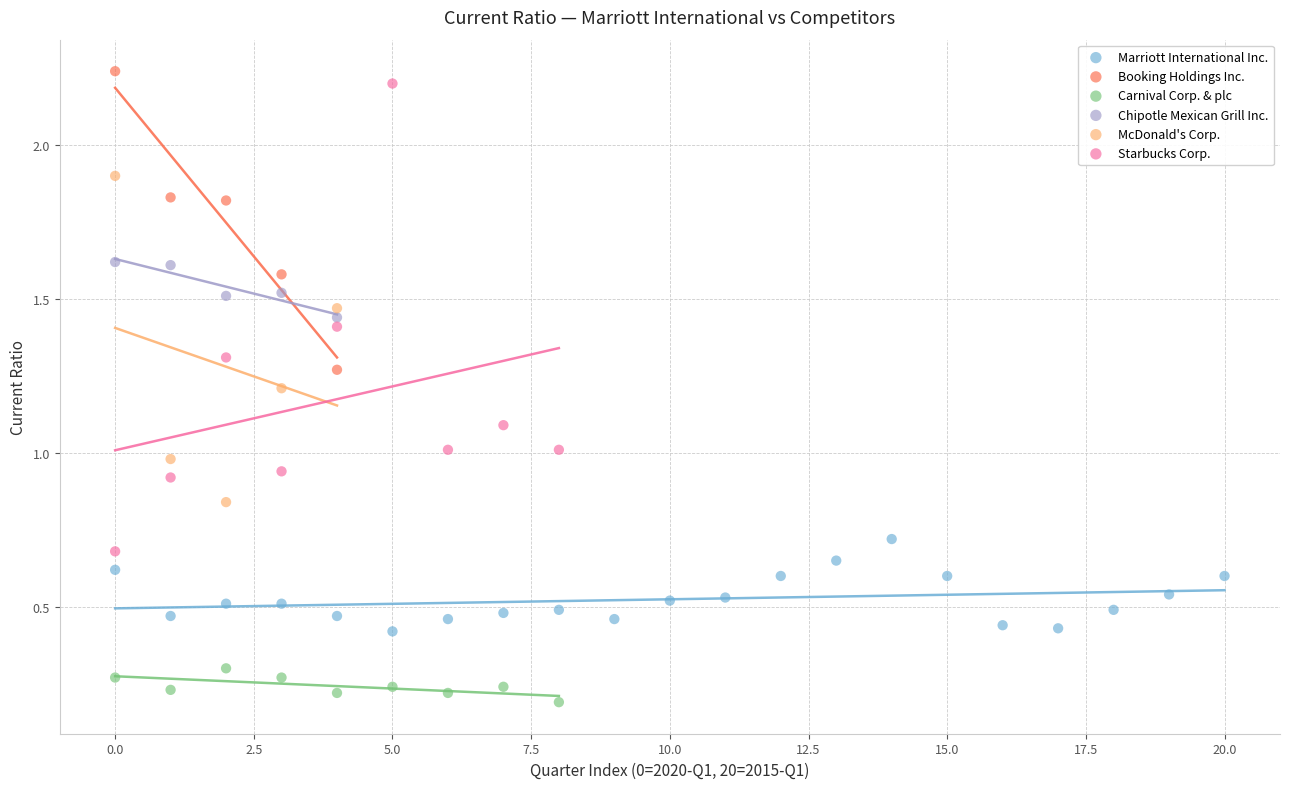

Which series contains the lowest Y value?

Carnival Corp. & plc